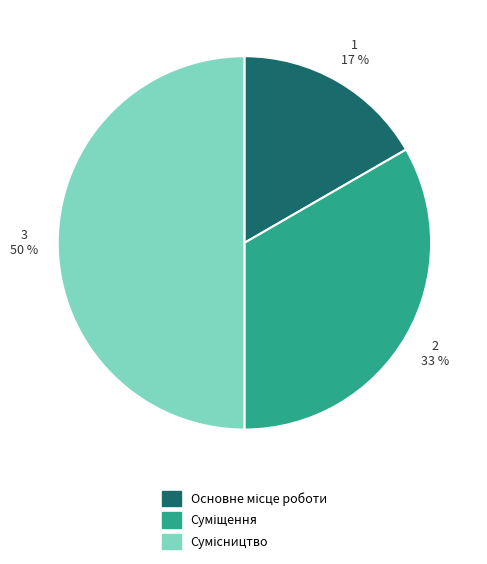

To the nearest percent, what is the difference between the largest and smallest slice percentages?

33%